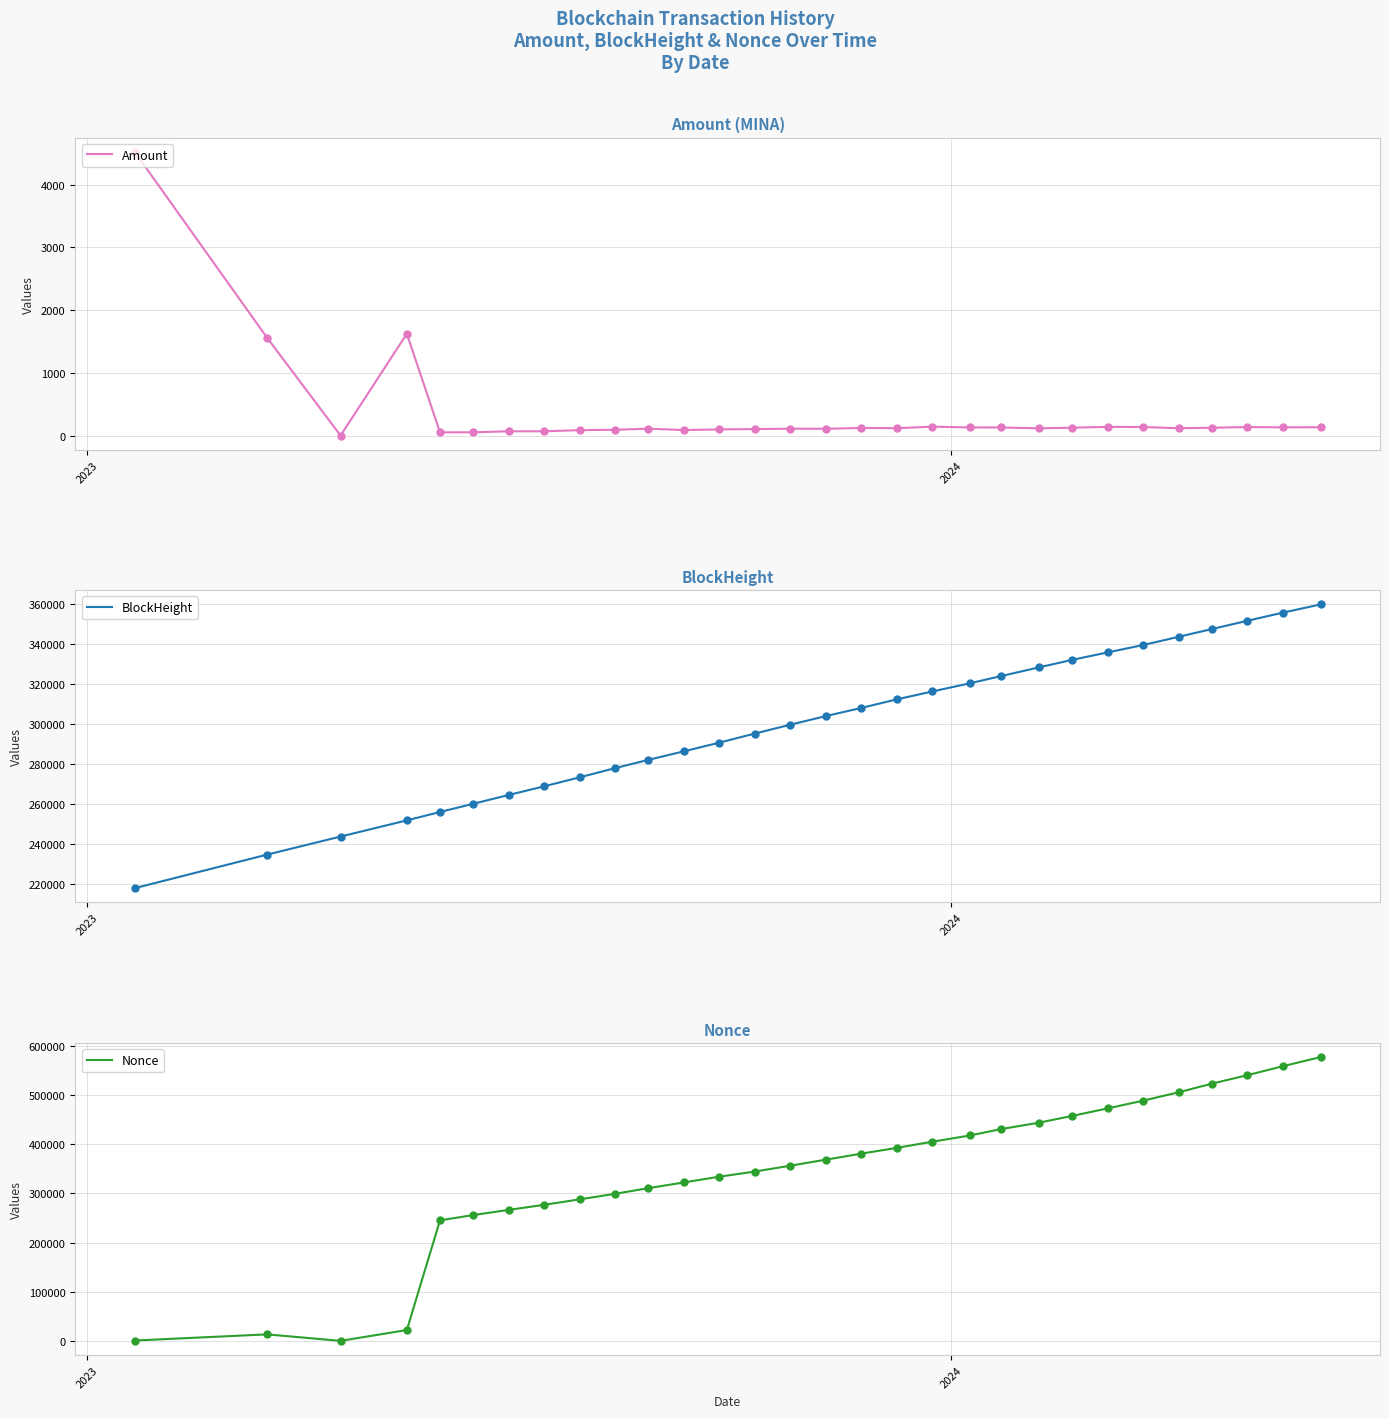

Which series has the largest total across all categories?

Nonce